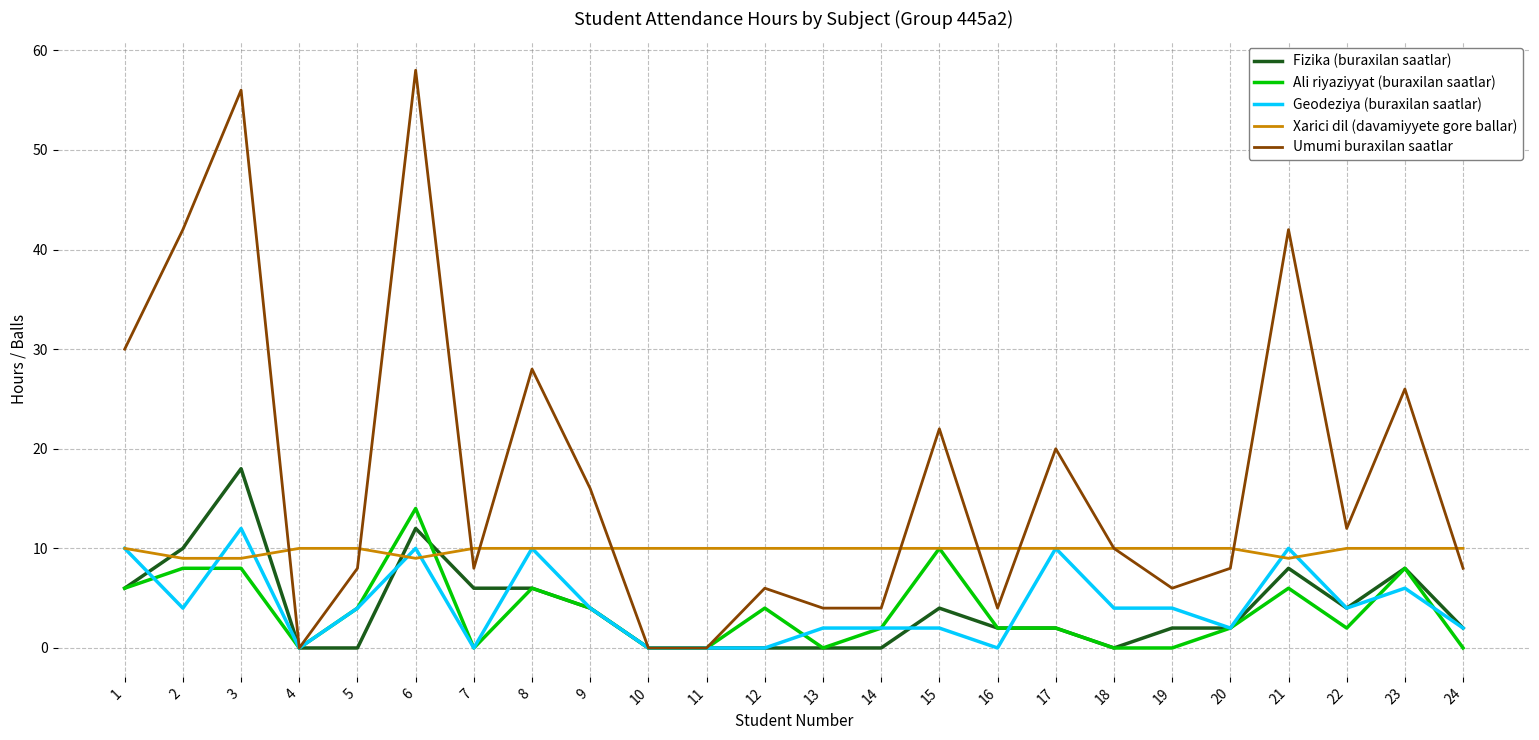

Reading right to left, what are all the values shown in this chart?

Fizika (buraxilan saatlar): 2	8	4	8	2	2	0	2	2	4	0	0	0	0	0	4	6	6	12	0	0	18	10	6
Ali riyaziyyat (buraxilan saatlar): 0	8	2	6	2	0	0	2	2	10	2	0	4	0	0	4	6	0	14	4	0	8	8	6
Geodeziya (buraxilan saatlar): 2	6	4	10	2	4	4	10	0	2	2	2	0	0	0	4	10	0	10	4	0	12	4	10
Xarici dil (davamiyyete gore ballar): 10	10	10	9	10	10	10	10	10	10	10	10	10	10	10	10	10	10	9	10	10	9	9	10
Umumi buraxilan saatlar: 8	26	12	42	8	6	10	20	4	22	4	4	6	0	0	16	28	8	58	8	0	56	42	30